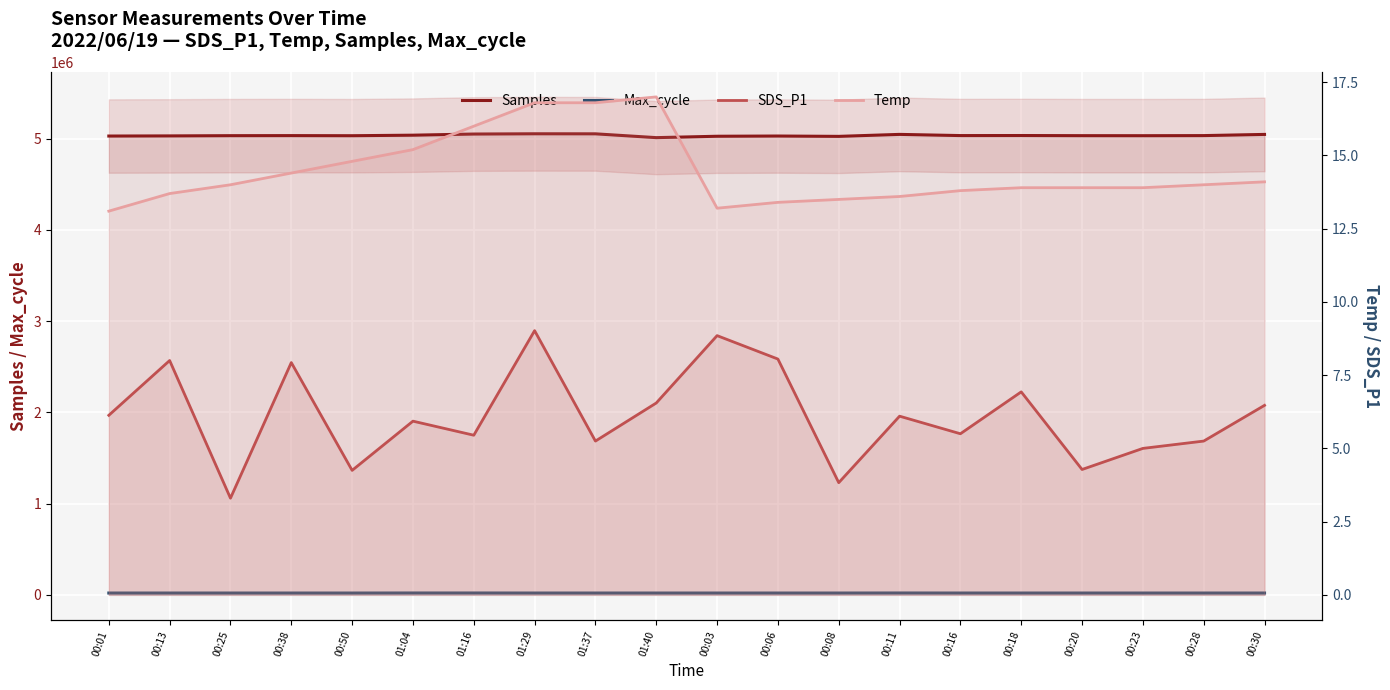

How many interior local peaks does the Max_cycle series have?

6